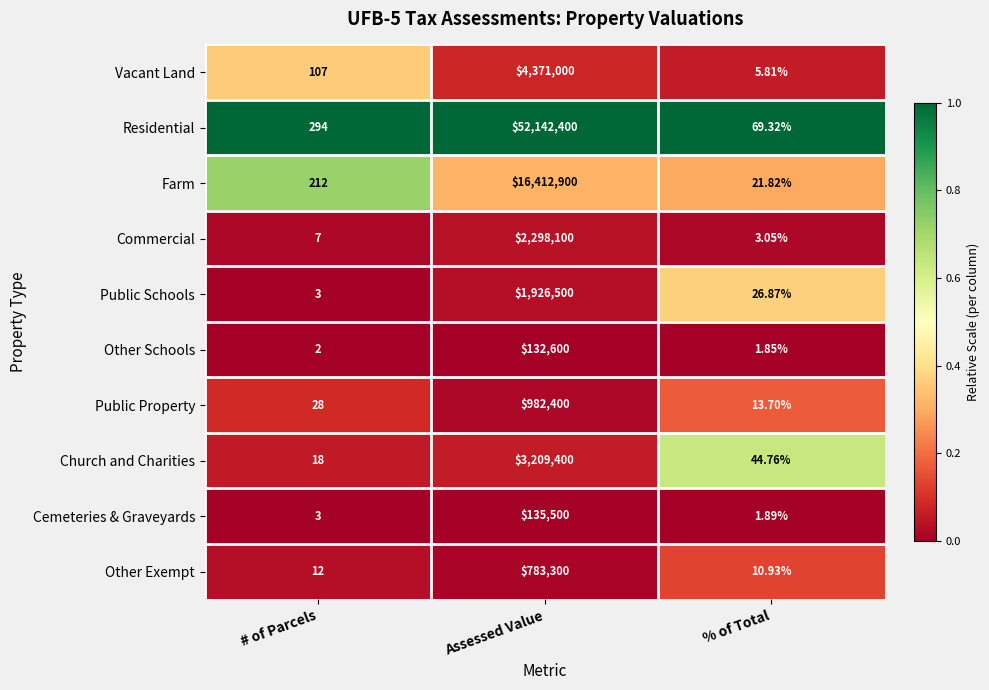

At which label does Commercial reach its peak?

Assessed Value